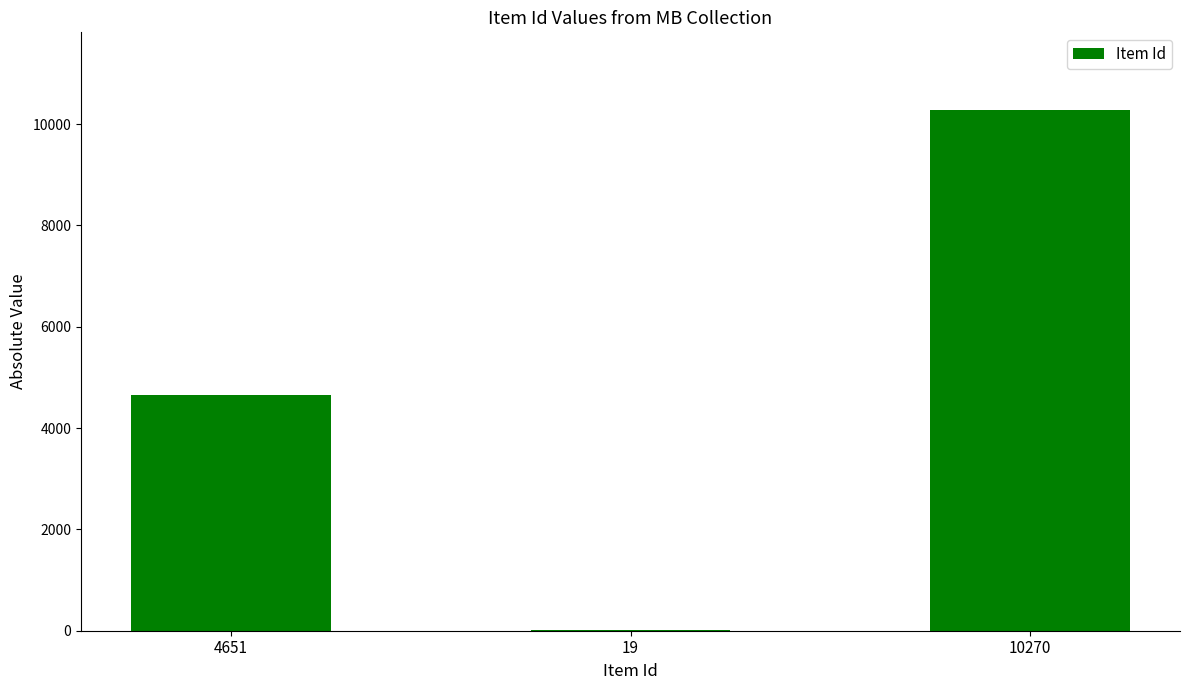

What is the sum of all values?

14940